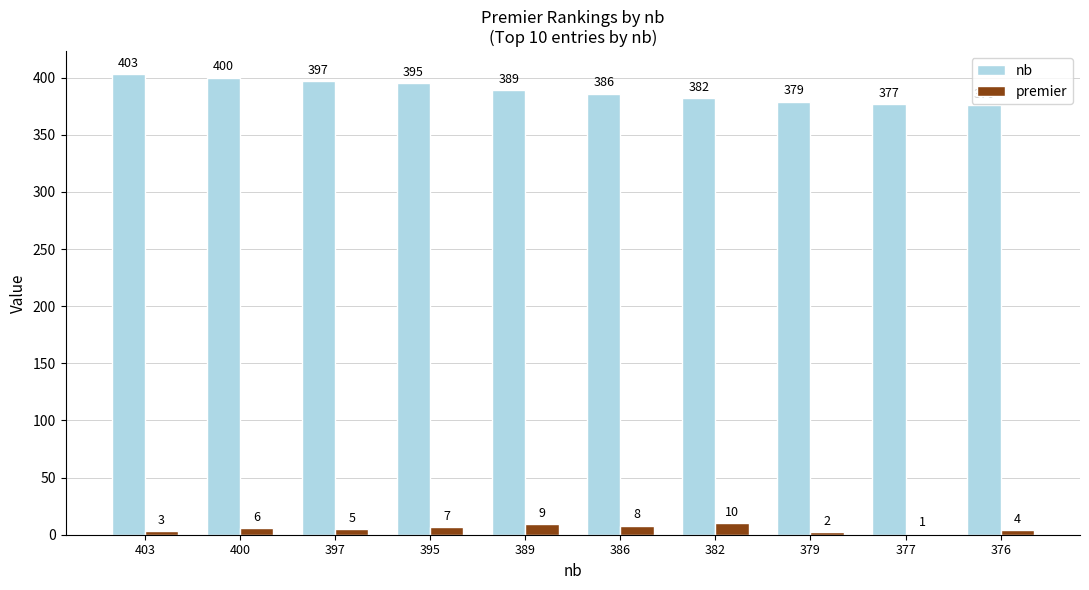

The premier series shows 1 at 377. True or false?

True